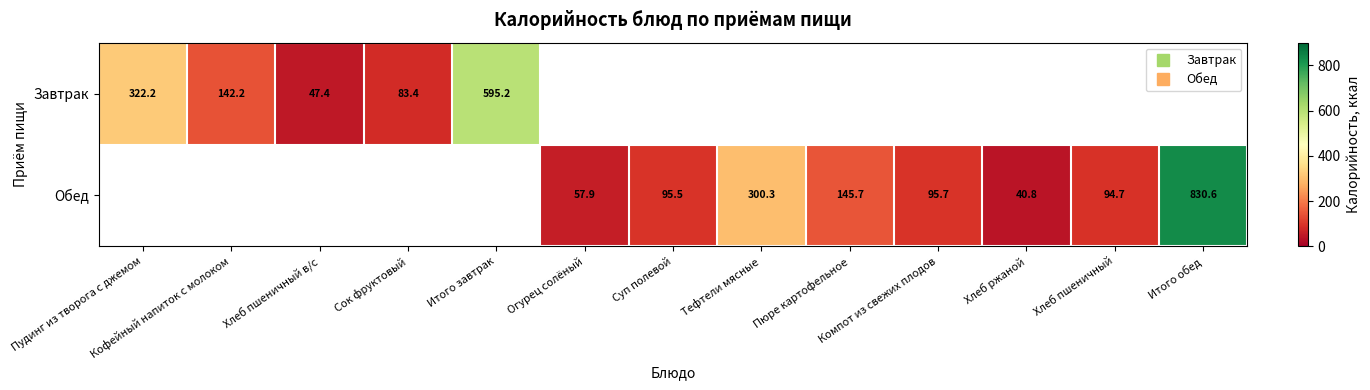

Rank the series at Хлеб пшеничный from highest to lowest value.

Завтрак, Обед